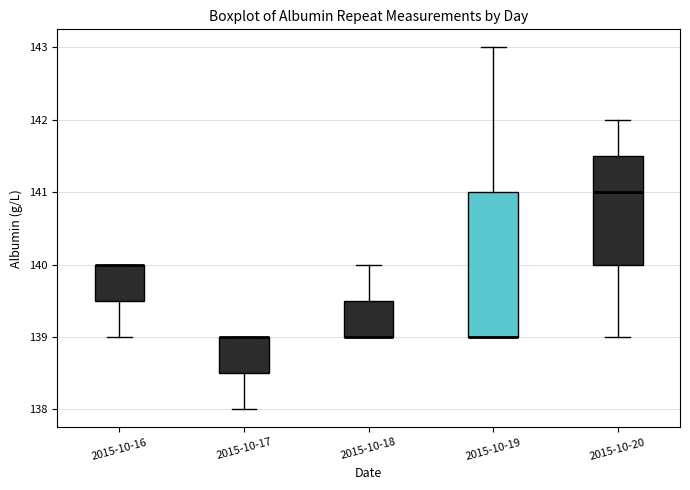

Reading left to right, read every box against the y-axis: the position of its median line, the range the box covers, and the ends of its whiskers. The values are not printed on the chart, so give them approximately, as read against the axis.

2015-10-16: median 140.0 (drawn on the box's upper edge), box 139.5 to 140.0, whiskers 139.0 to 140.0
2015-10-17: median 139.0 (drawn on the box's upper edge), box 138.5 to 139.0, whiskers 138.0 to 139.0
2015-10-18: median 139.0 (drawn on the box's lower edge), box 139.0 to 139.5, whiskers 139.0 to 140.0
2015-10-19: median 139.0 (drawn on the box's lower edge), box 139.0 to 141.0, whiskers 139.0 to 143.0
2015-10-20: median 141.0, box 140.0 to 141.5, whiskers 139.0 to 142.0